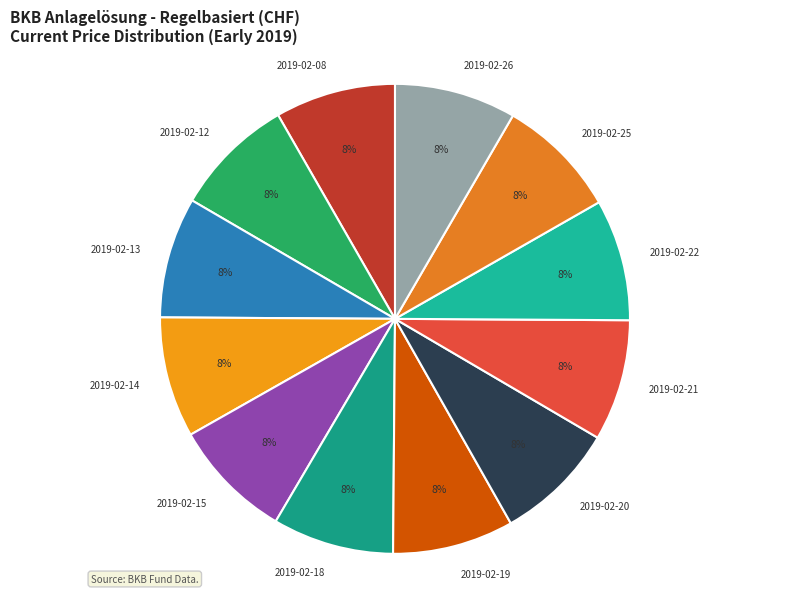

What percentage is the 2019-02-25 slice, to the nearest percent?

8%